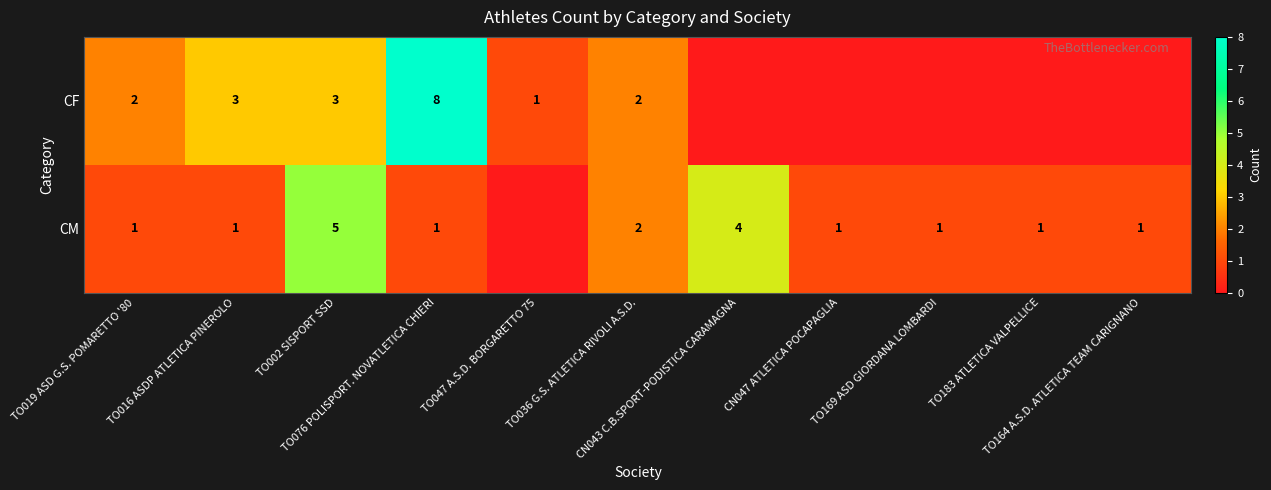

How many data points in CM are above 1?

3